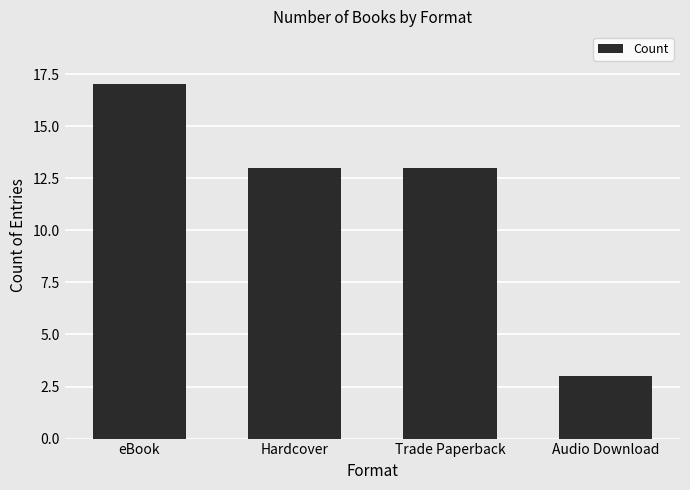

What is the sum of the values at Hardcover and eBook?

30